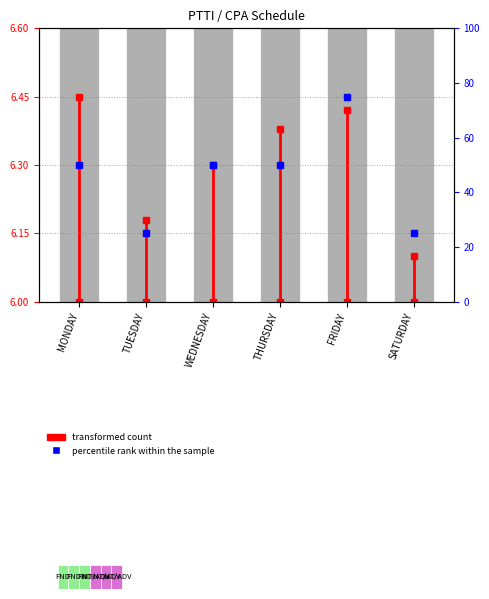

Are the bars horizontal?

No